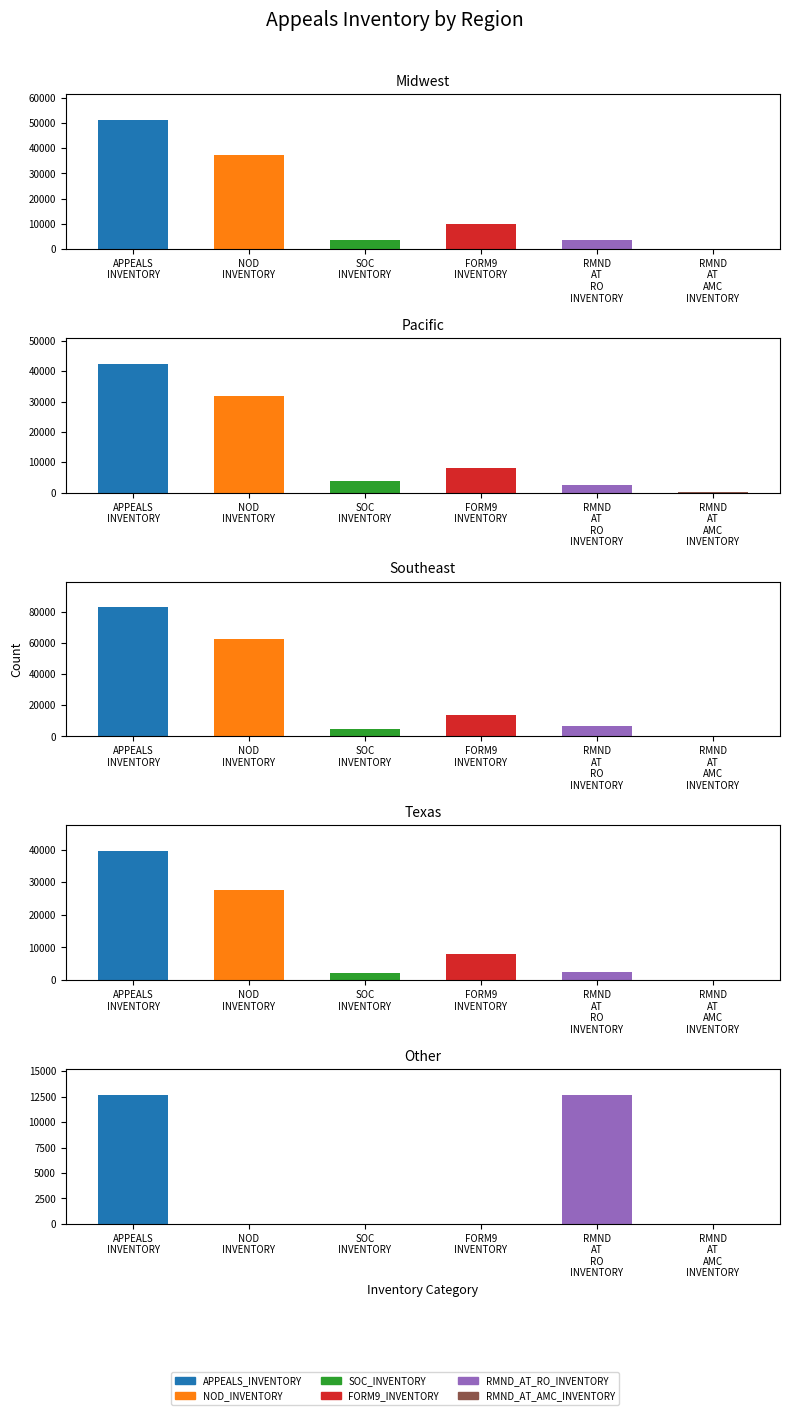

How many groups of bars are there?

5